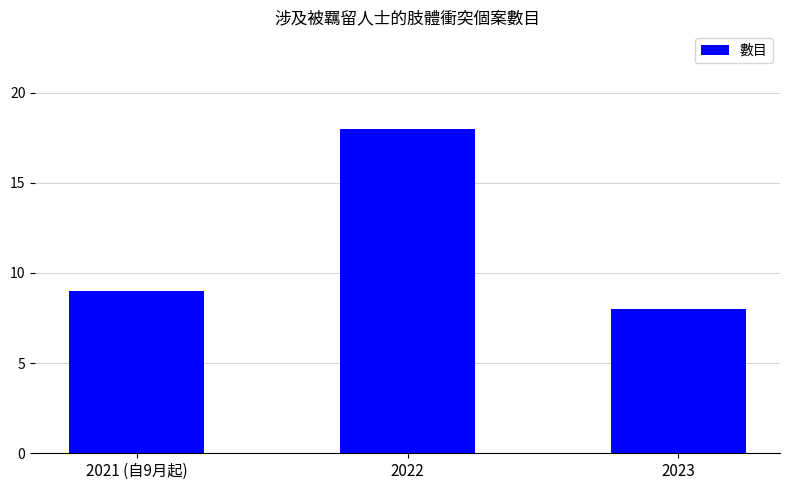

The chart shows a value of 6 at 2022. True or false?

False